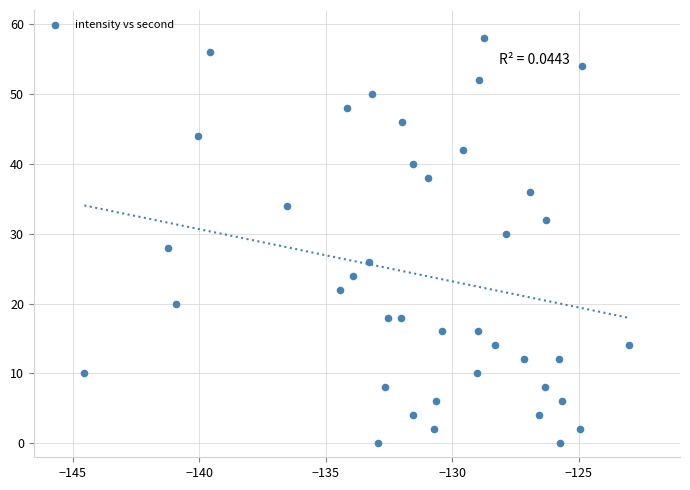

What is the range of Y values (max minus min)?

58